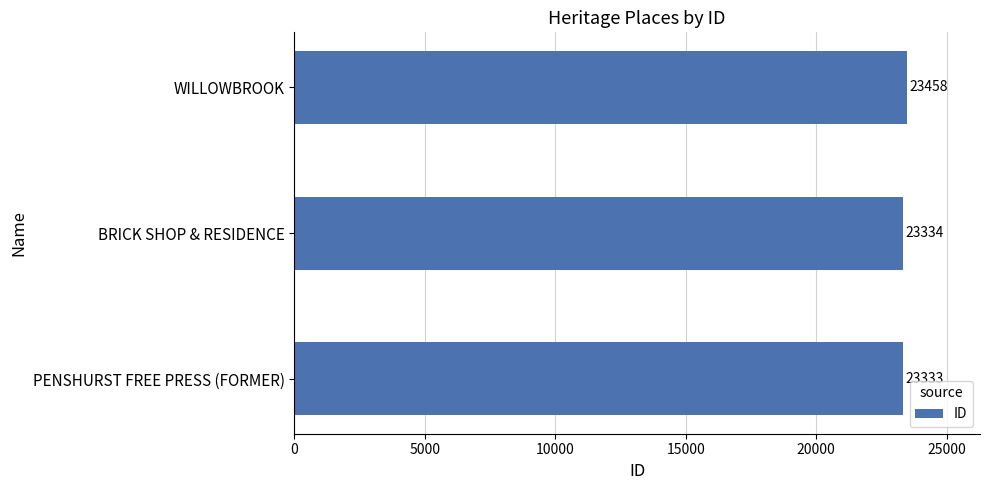

What is the change in value from PENSHURST FREE PRESS (FORMER) to WILLOWBROOK?

+125